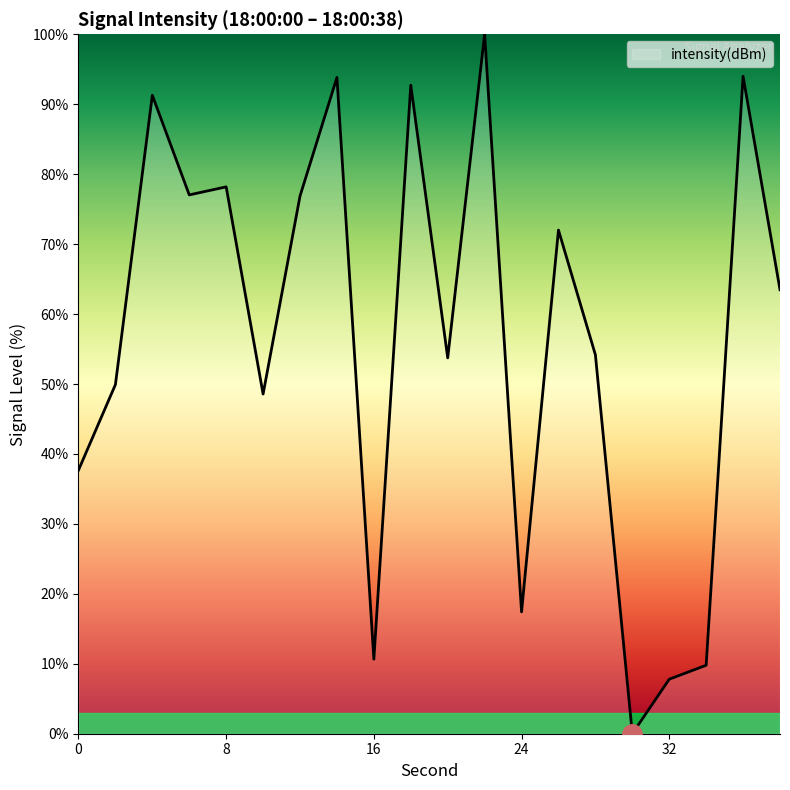

Does the chart have visible grid lines?

No